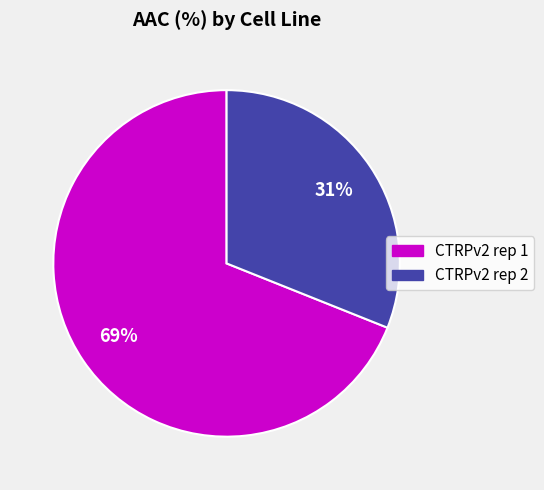

True or false: CTRPv2 rep 1 accounts for 69% of the total.

True